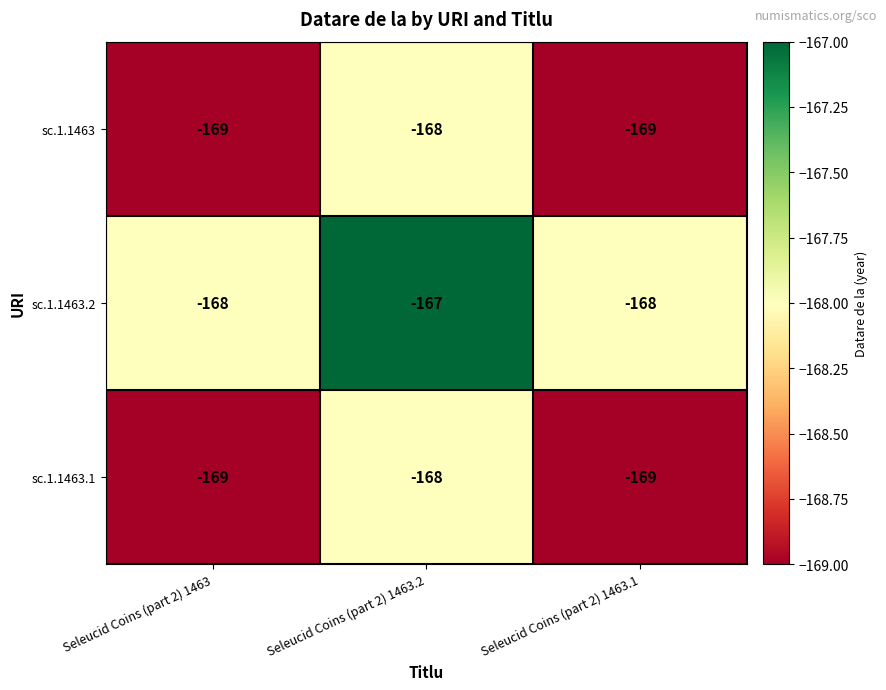

At which category is the sum across all series the highest?

Seleucid Coins (part 2) 1463.2